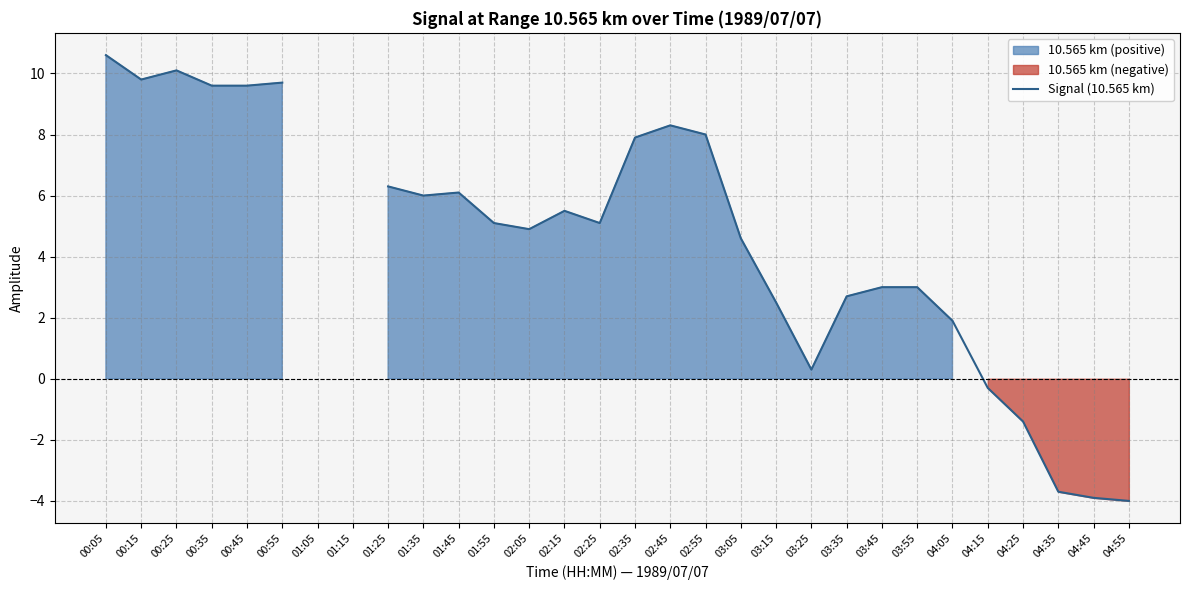

How many series are shown in this chart?

1